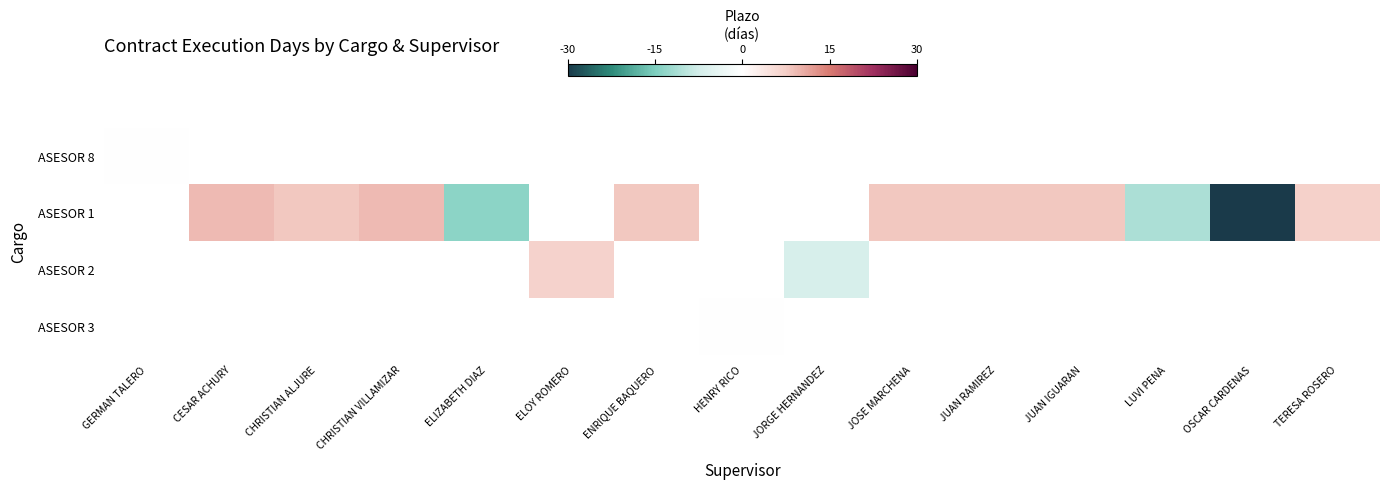

List the series in order of their overall mean, highest first.

ASESOR 8, ASESOR 1, ASESOR 2, ASESOR 3